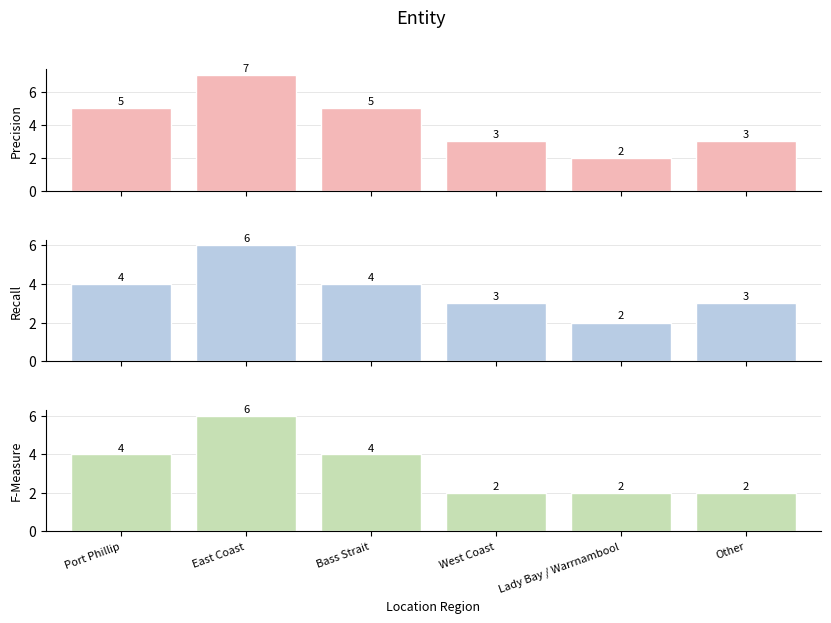

How many series are shown in this chart?

3